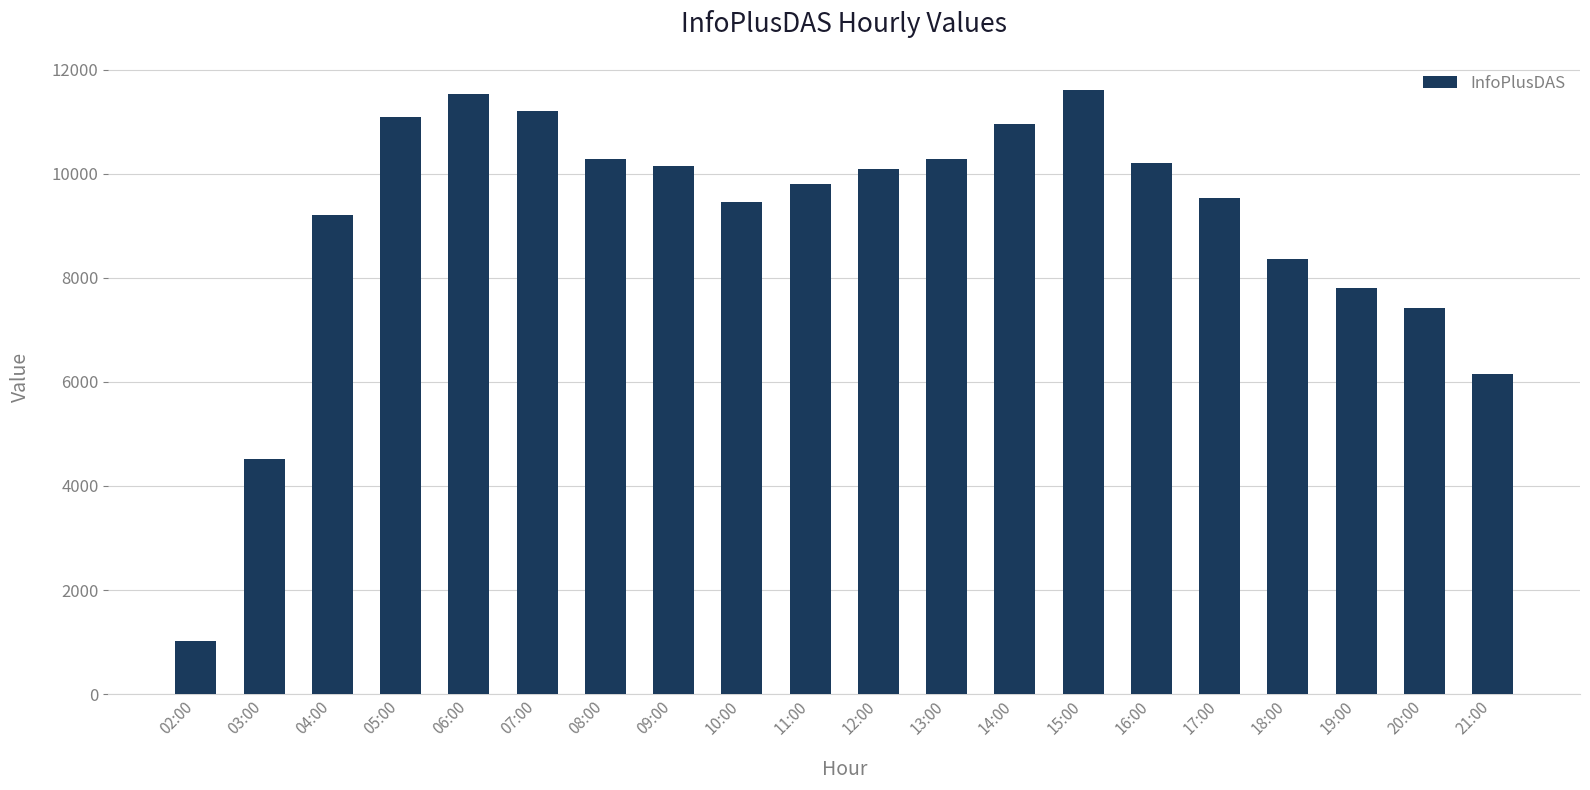

What is the value of the 11th bar from the left?

10088